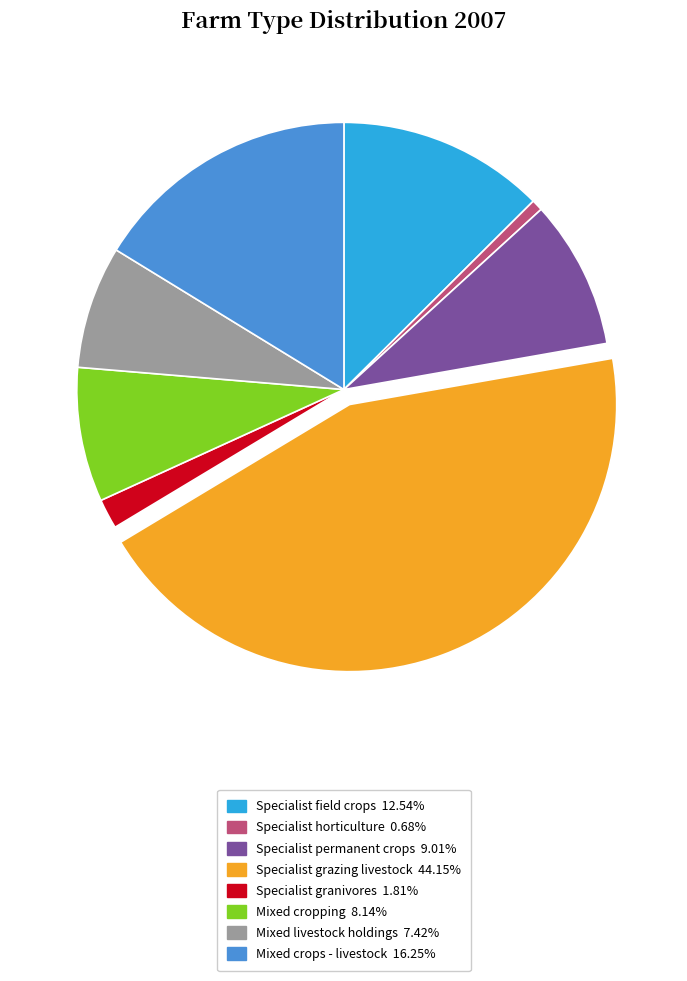

Which has a higher value, Specialist grazing livestock or Specialist permanent crops?

Specialist grazing livestock